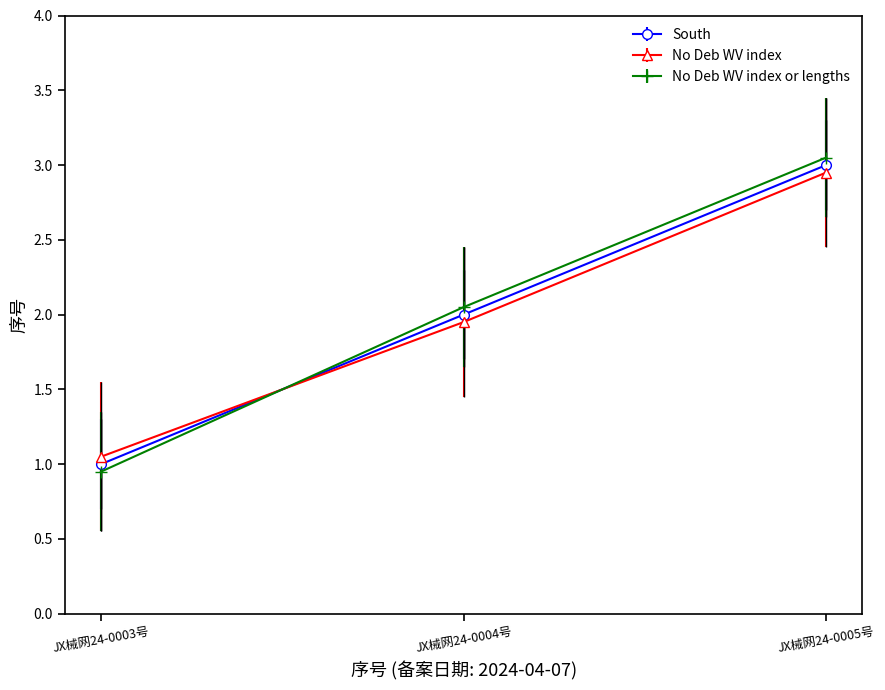

Is it true that South equals 0.6 at JX械网24-0003号?

False